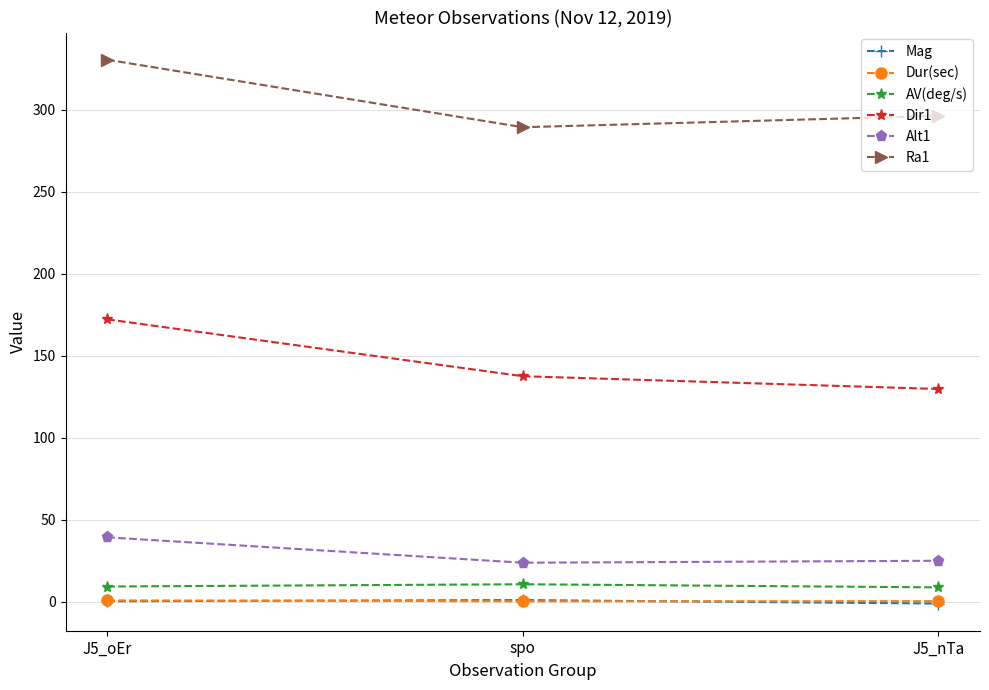

The value of Dur(sec) at J5_oEr is 0.7. True or false?

True